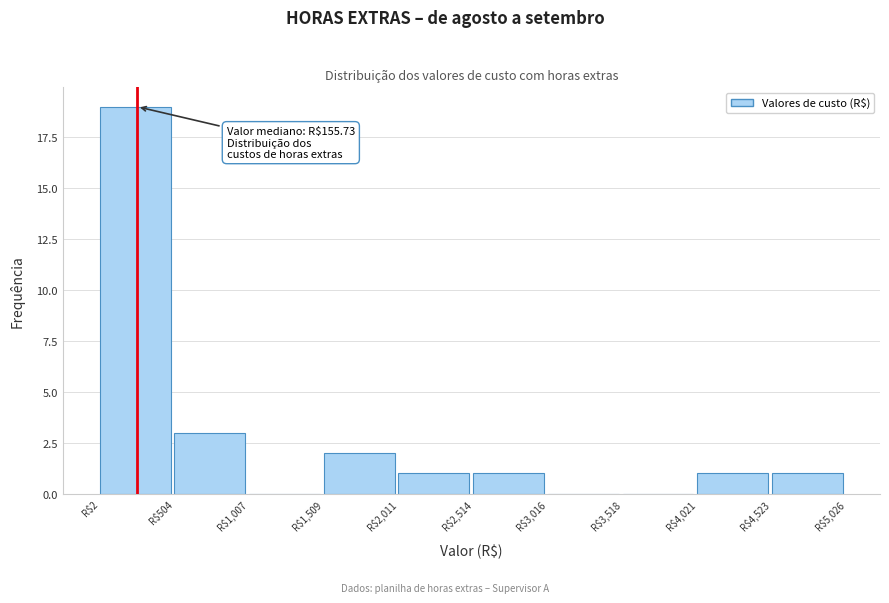

Which range on the x-axis has the tallest bar?

0 to 500